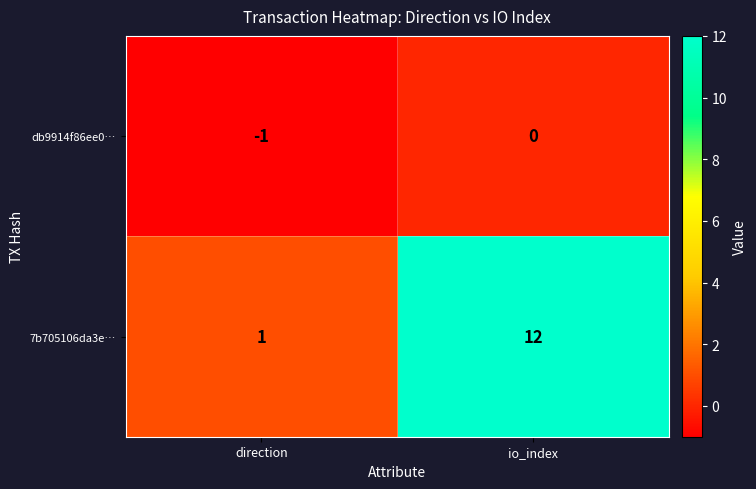

Which series has the widest spread of values?

7b705106da3e…